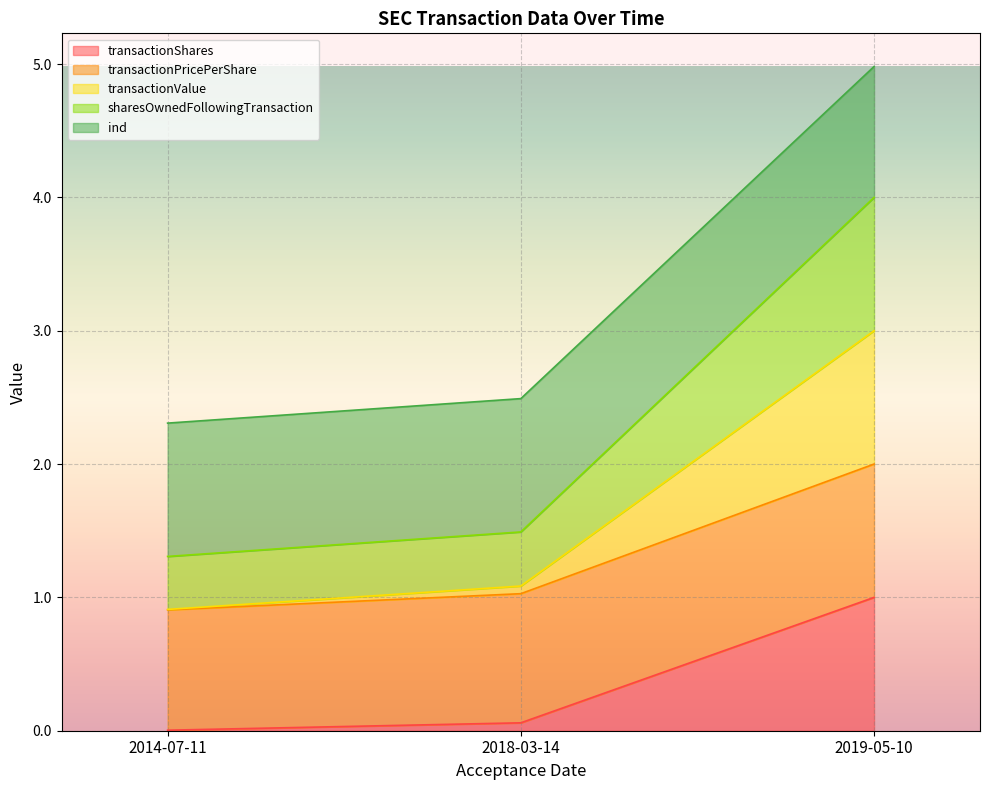

At which category is the sum across all series the highest?

2019-05-10